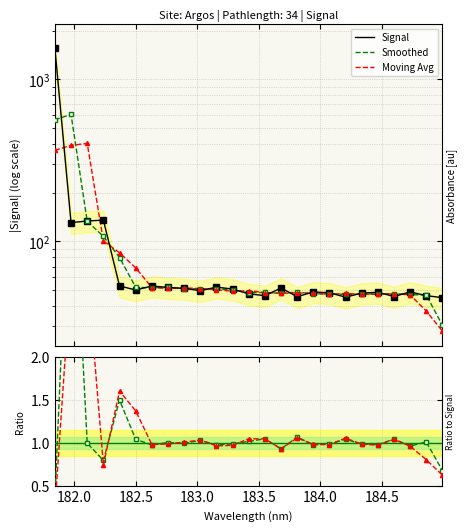

What is the value of the MovAvg/Raw point at the 3rd from the left?

3.0